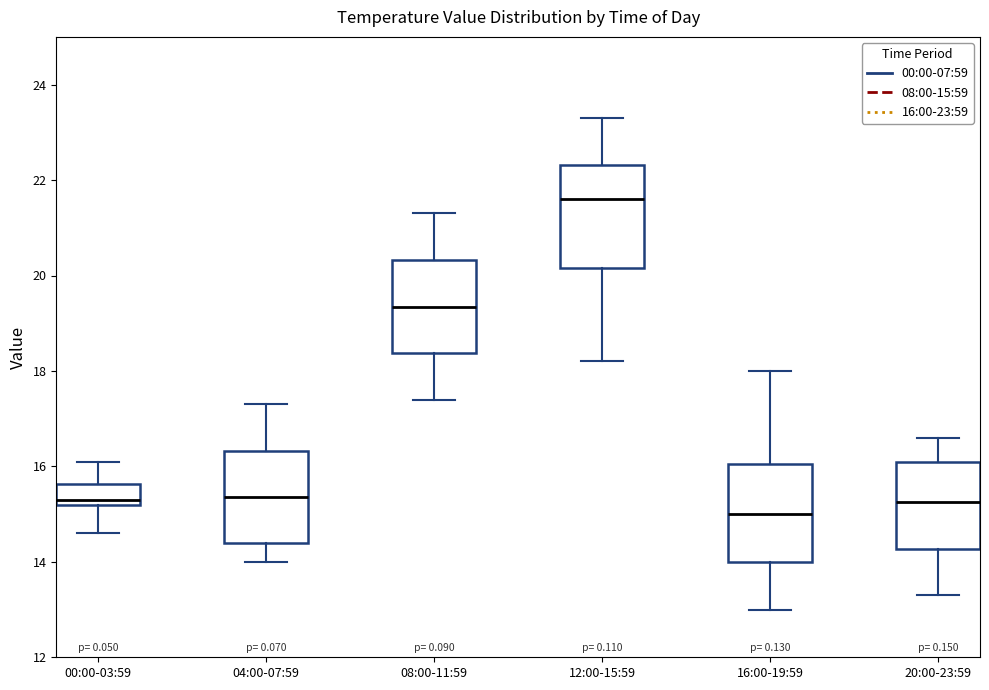

Reading left to right, transcribe this box plot: for each box, give where its median line is, the range the box spans, and where its two whiskers end, as read against the y-axis. The values are not printed on the chart, so give them approximately, as read against the axis.

00:00-03:59: median 15.4, box 15.2 to 15.6, whiskers 14.6 to 16.2
04:00-07:59: median 15.4, box 14.4 to 16.4, whiskers 14.0 to 17.4
08:00-11:59: median 19.4, box 18.4 to 20.4, whiskers 17.4 to 21.4
12:00-15:59: median 21.6, box 20.2 to 22.4, whiskers 18.2 to 23.4
16:00-19:59: median 15.0, box 14.0 to 16.0, whiskers 13.0 to 18.0
20:00-23:59: median 15.2, box 14.2 to 16.2, whiskers 13.4 to 16.6